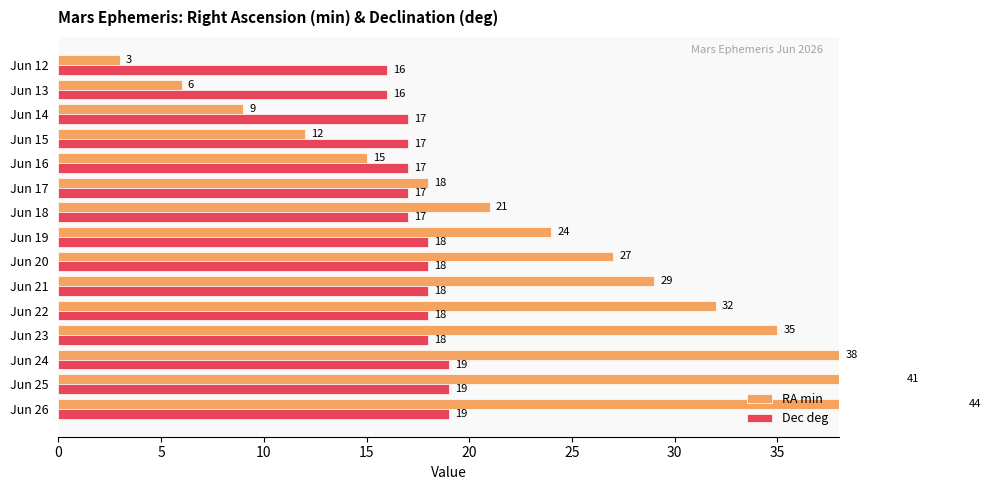

What is the maximum value shown in the chart?

44